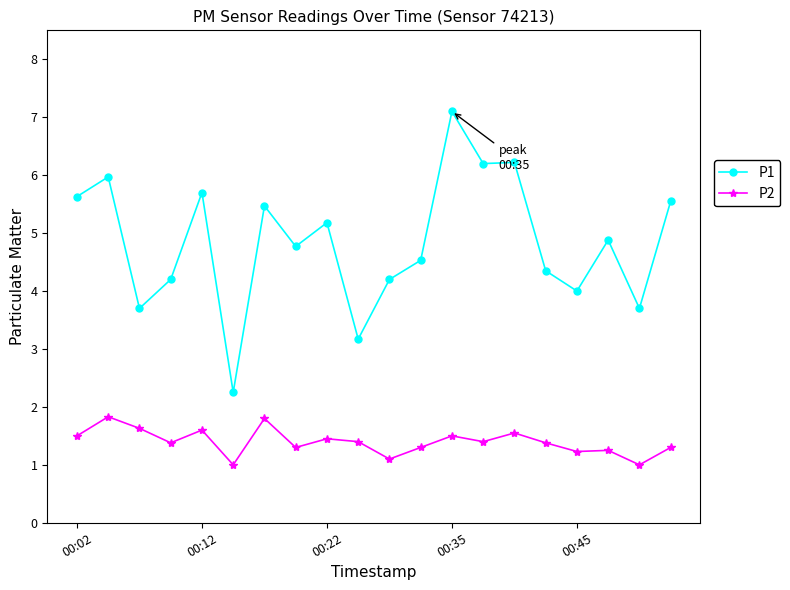

Which series has the largest range (max minus min)?

P1